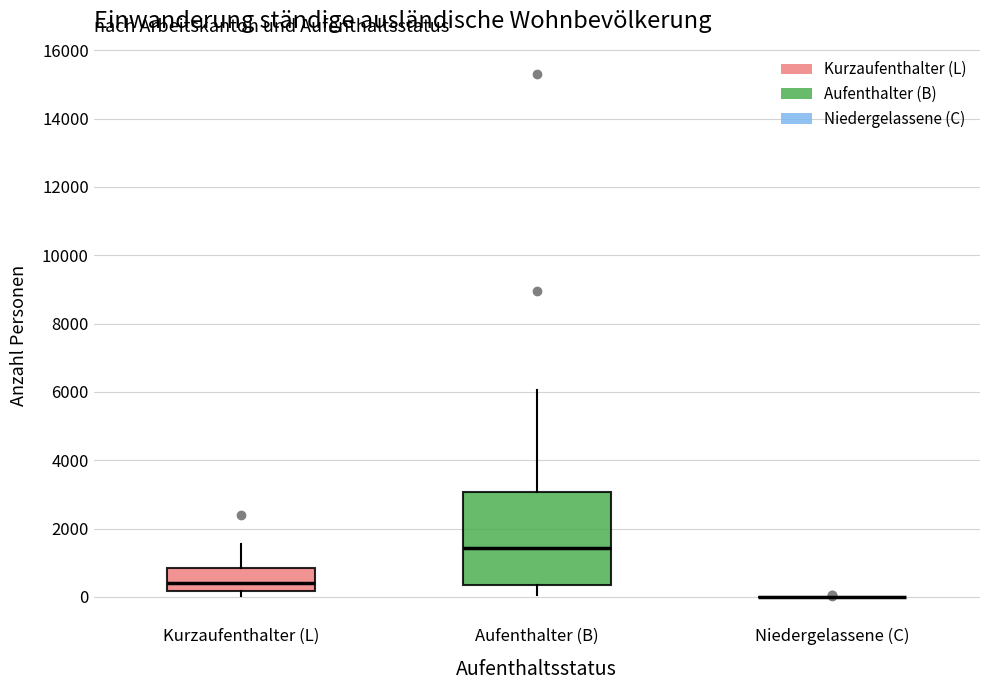

Reading left to right, read every box against the y-axis: the position of its median line, the range the box covers, and the ends of its whiskers. The values are not printed on the chart, so give them approximately, as read against the axis.

Kurzaufenthalter (L): median 400, box 200 to 800, whiskers 0 to 1600
Aufenthalter (B): median 1400, box 400 to 3000, whiskers 0 to 6000
Niedergelassene (C): box collapsed to a line at 0, whiskers 0 to 0